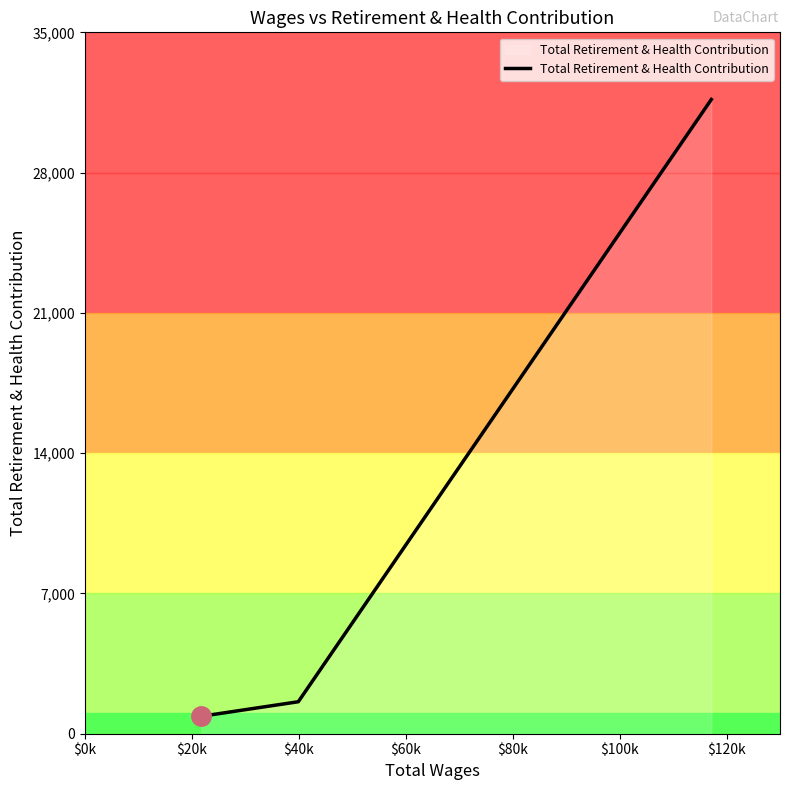

What is the smallest value displayed?

871